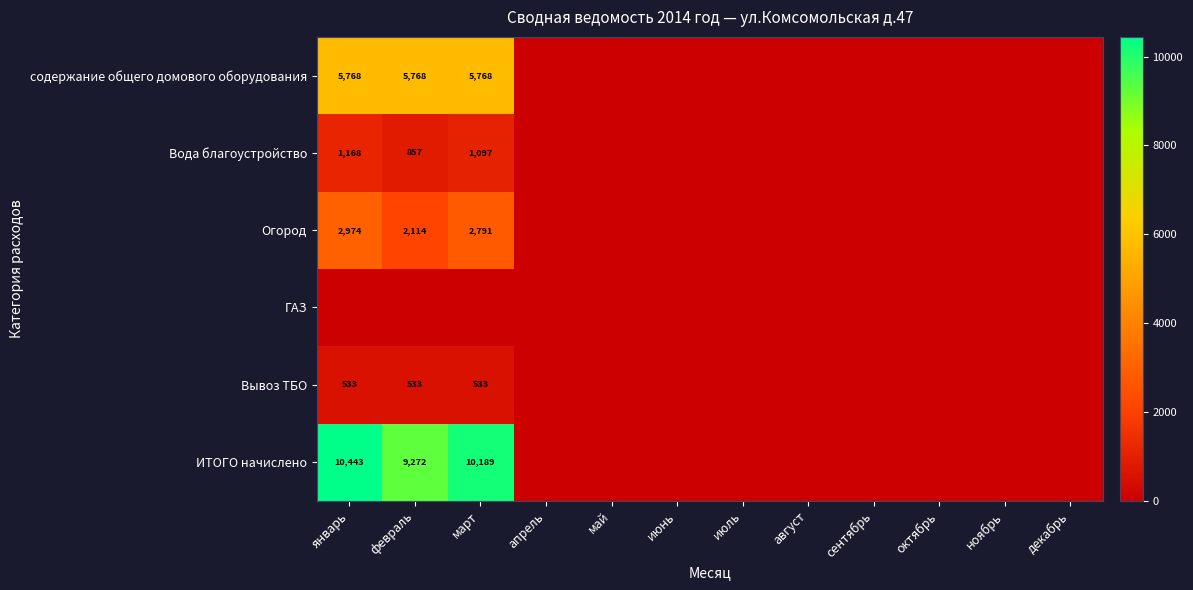

Is it true that Вывоз ТБО equals 533 at февраль?

True